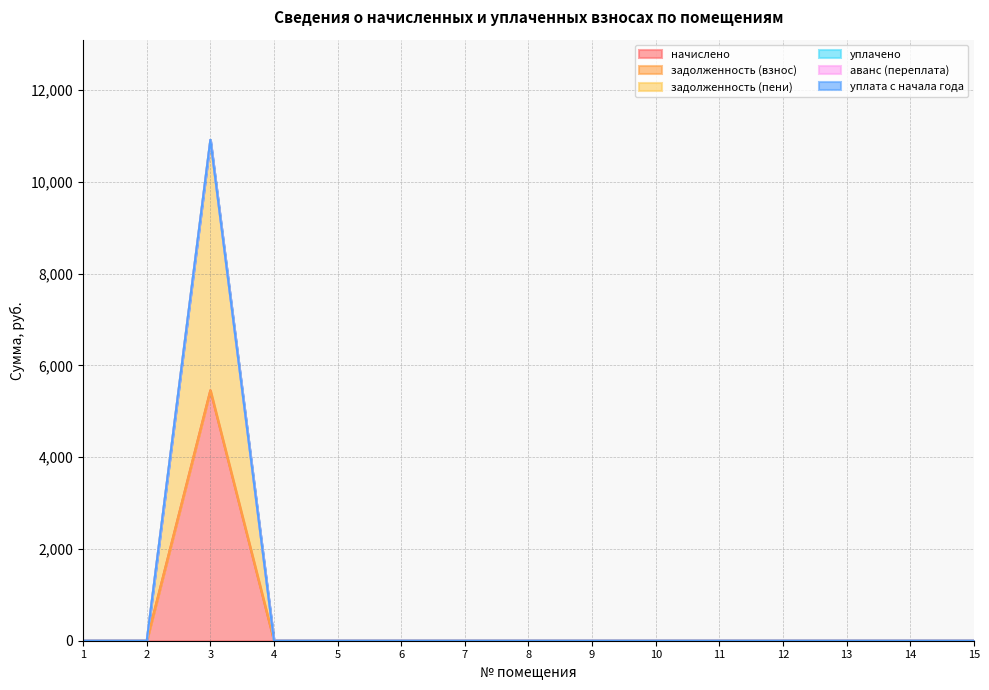

List the series in order of their peak value, lowest first.

задолженность (взнос), уплачено, аванс (переплата), уплата с начала года, начислено, задолженность (пени)